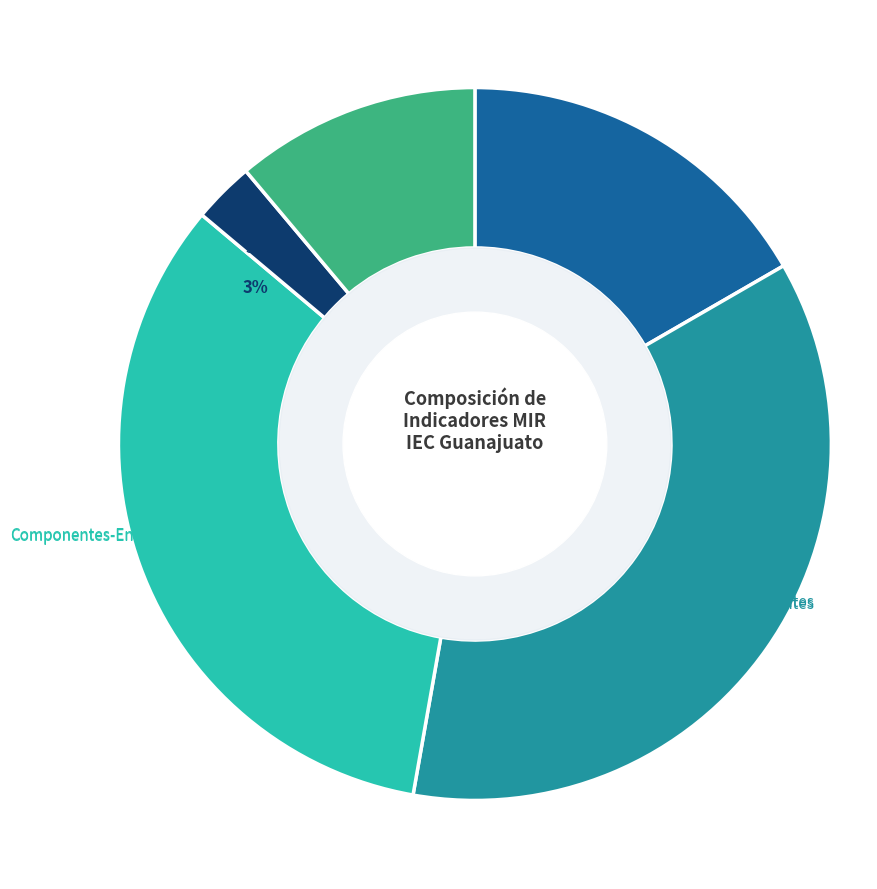

Is it true that Actividades is 11% of the pie?

True